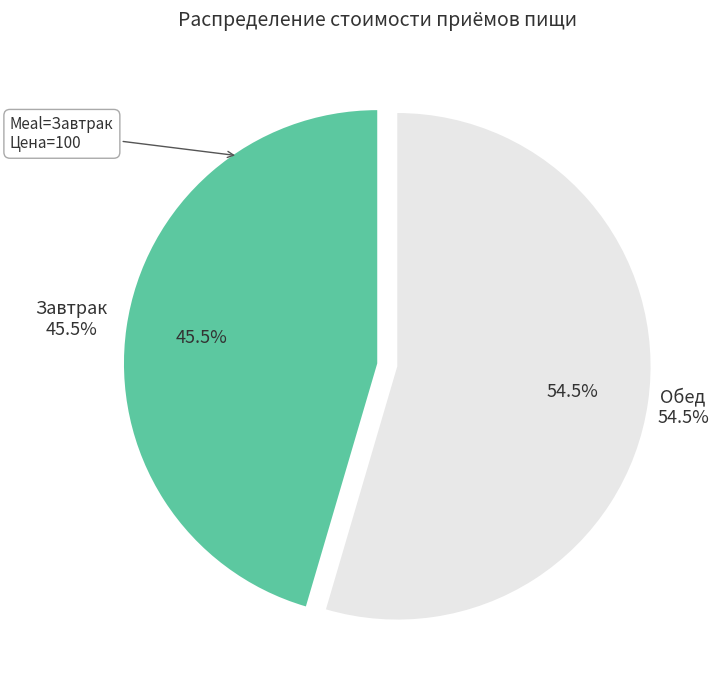

Is the sum of Обед (Итого) and Завтрак greater than half?

Yes